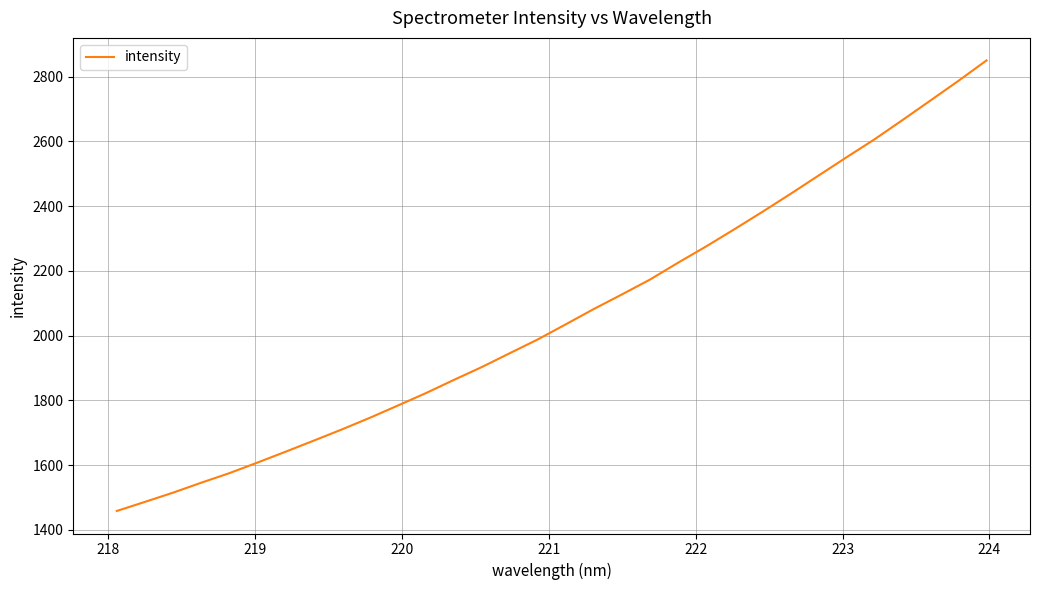

What is the maximum value shown in the chart?

2849.7